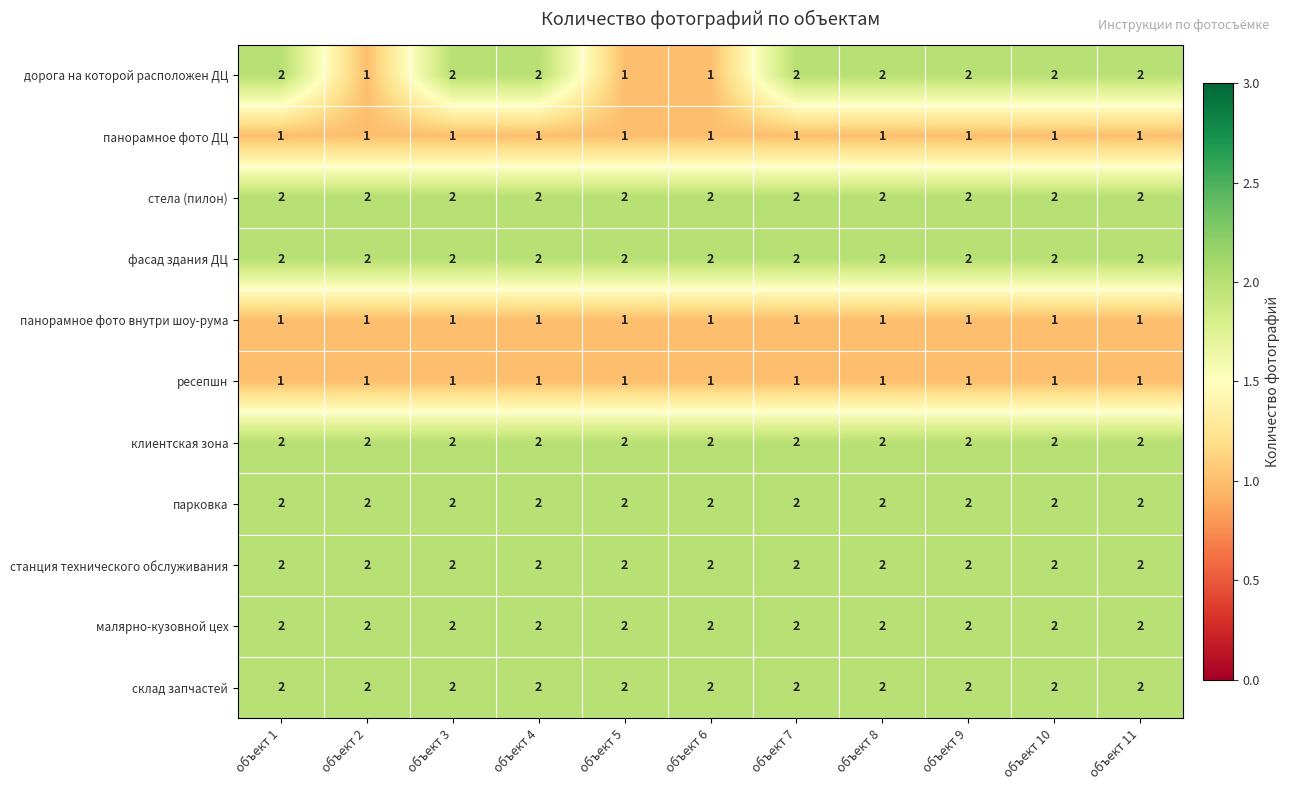

Which category has the lowest value across all series?

объект 2